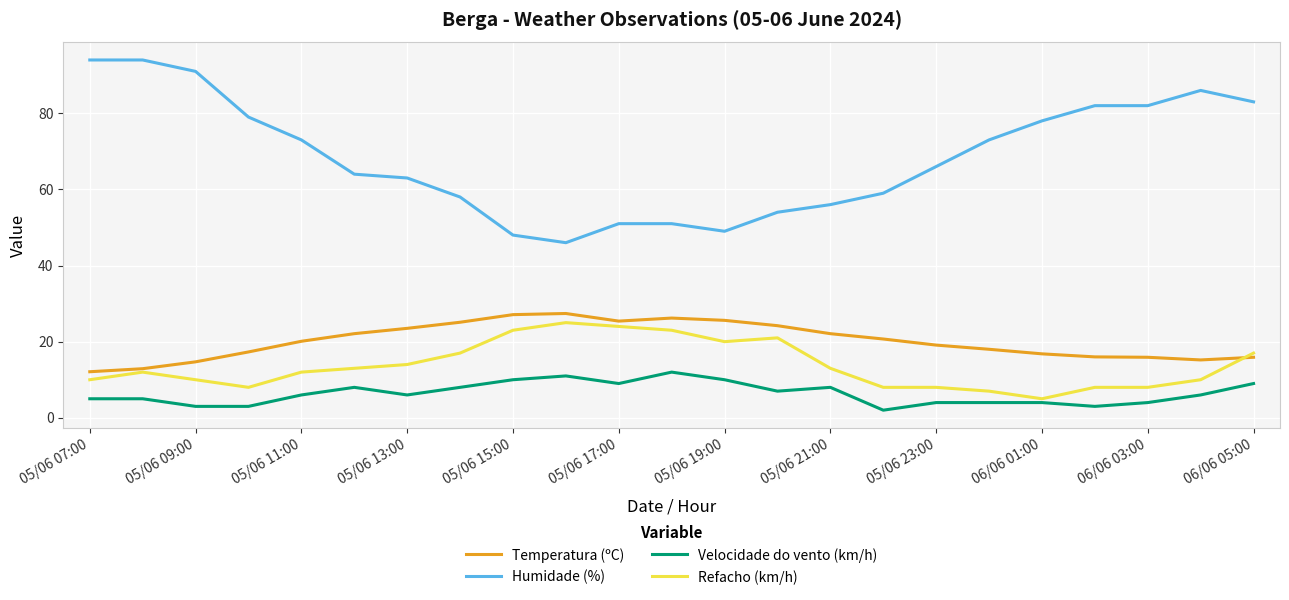

What is the highest value of the Humidade (%) series?

94.0